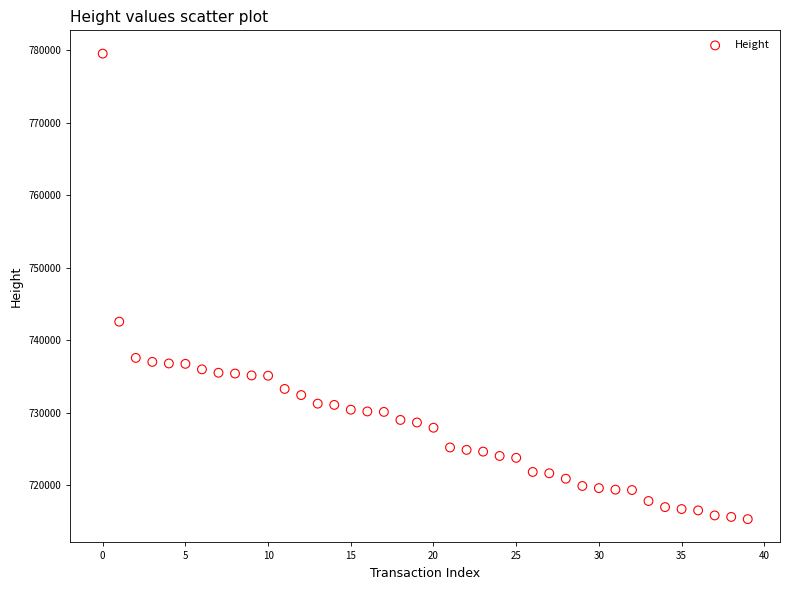

What Y value in the scatter plot is closest to 747449?

742579